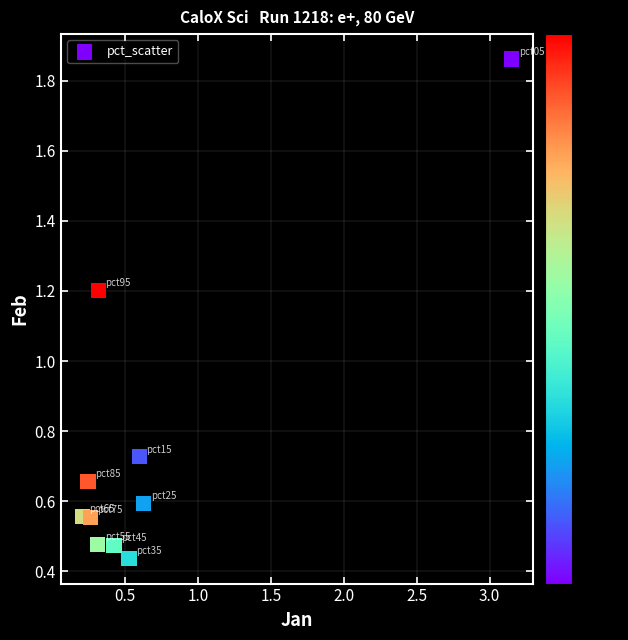

What Y value in the scatter plot is closest to 1?

1.2